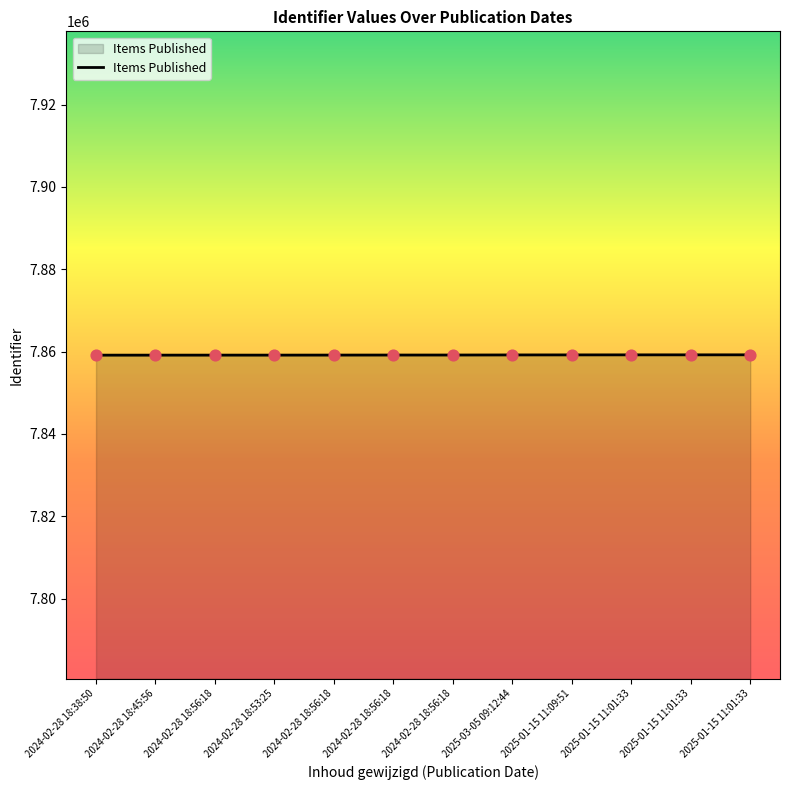

What is the ratio of the value at 2024-02-28 18:45:56 to the value at 2024-02-28 18:56:18?

1.0